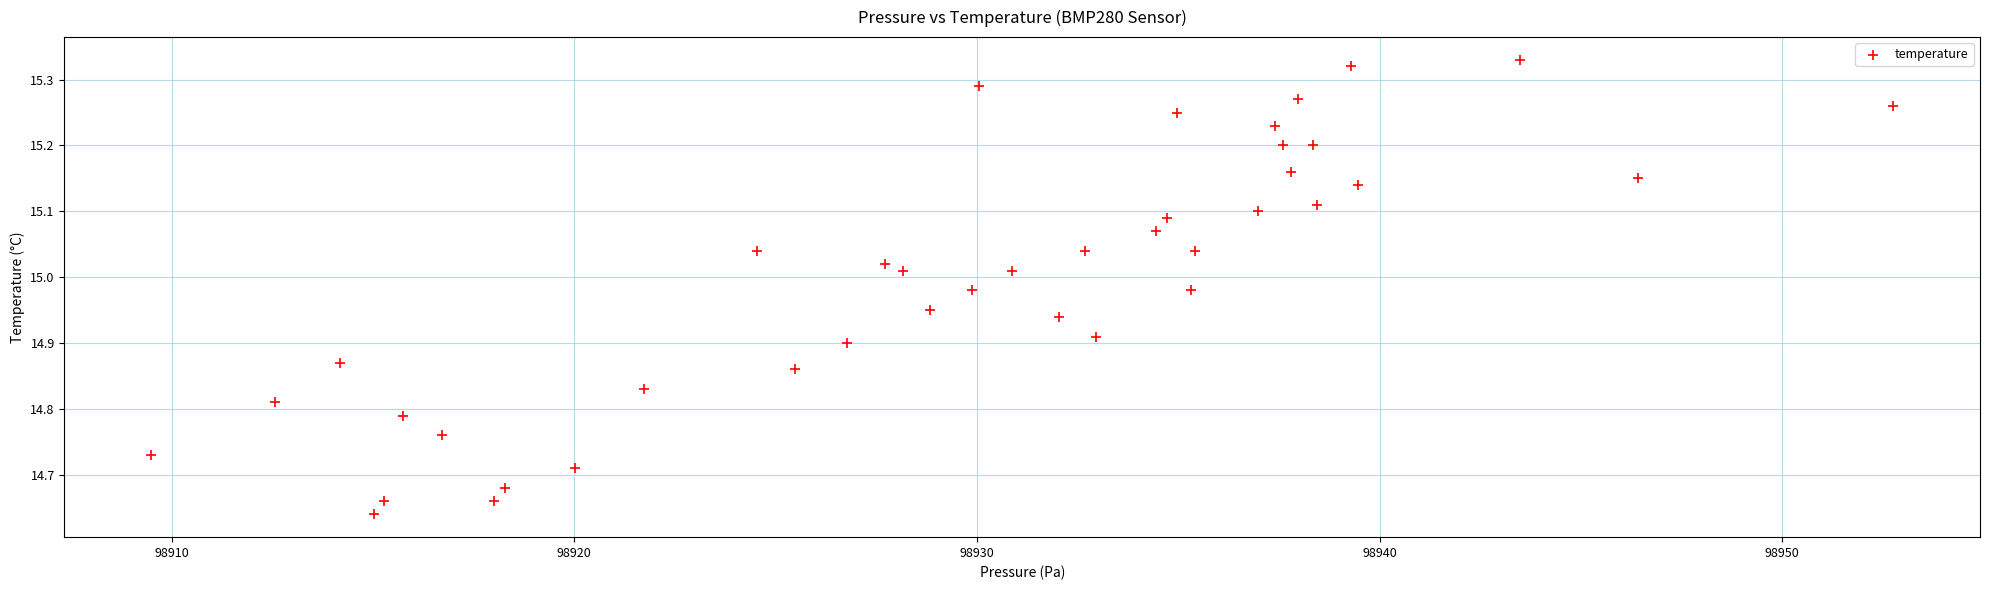

What is the range of Y values (max minus min)?

0.7